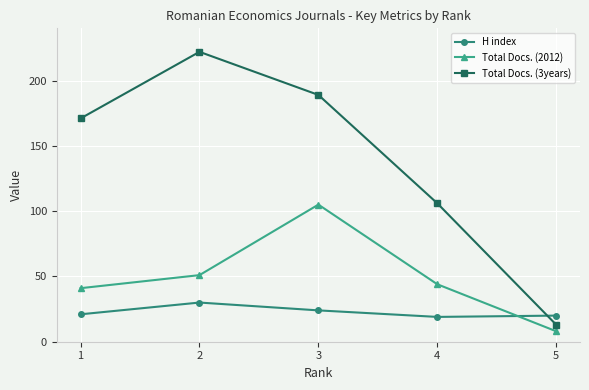

Which category has the highest value in the Total Docs. (3years) series?

2